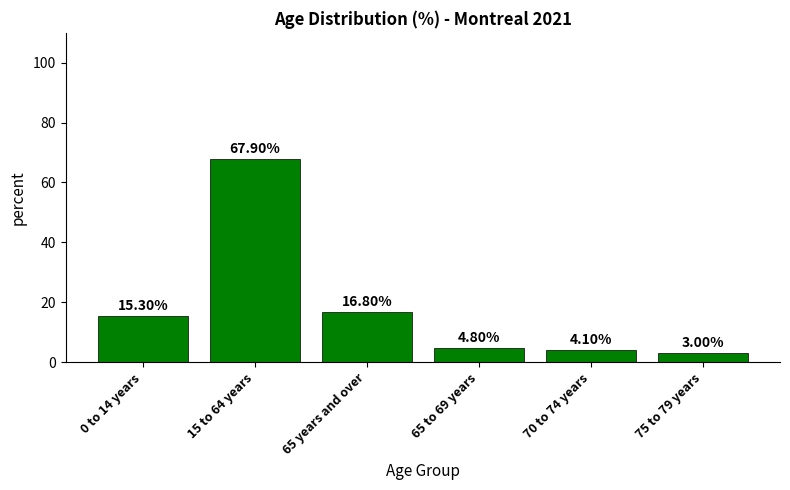

Reading left to right, extract all data points from this chart.

0 to 14 years=15.3	15 to 64 years=67.9	65 years and over=16.8	65 to 69 years=4.8	70 to 74 years=4.1	75 to 79 years=3.0